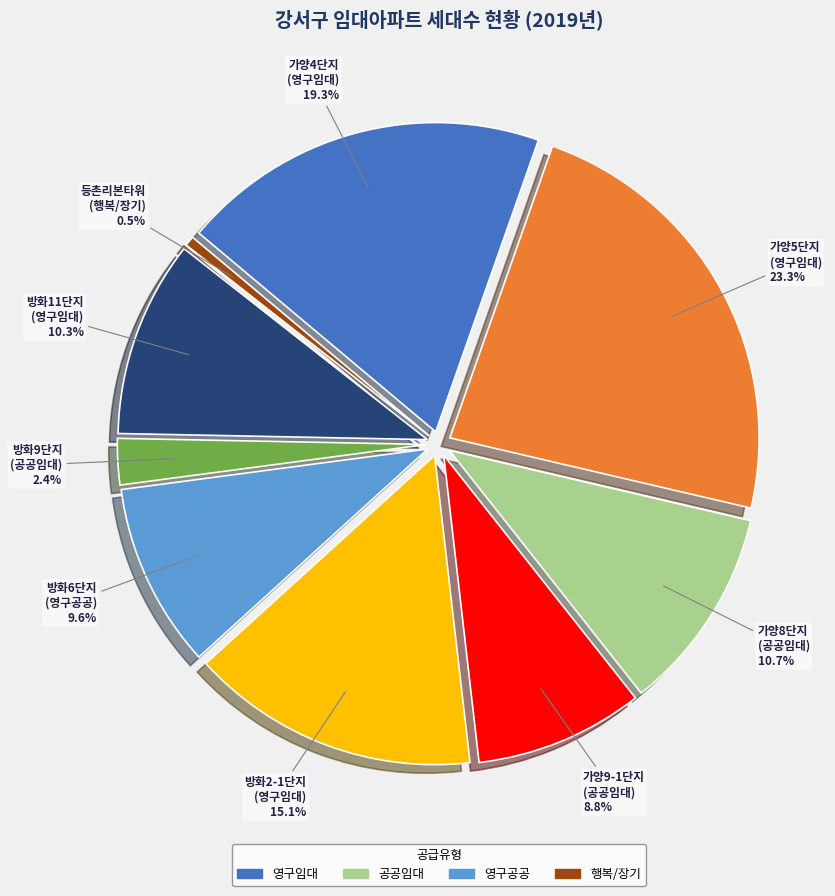

Combined, do 가양5단지 and 방화2-1단지 account for over 50%?

No